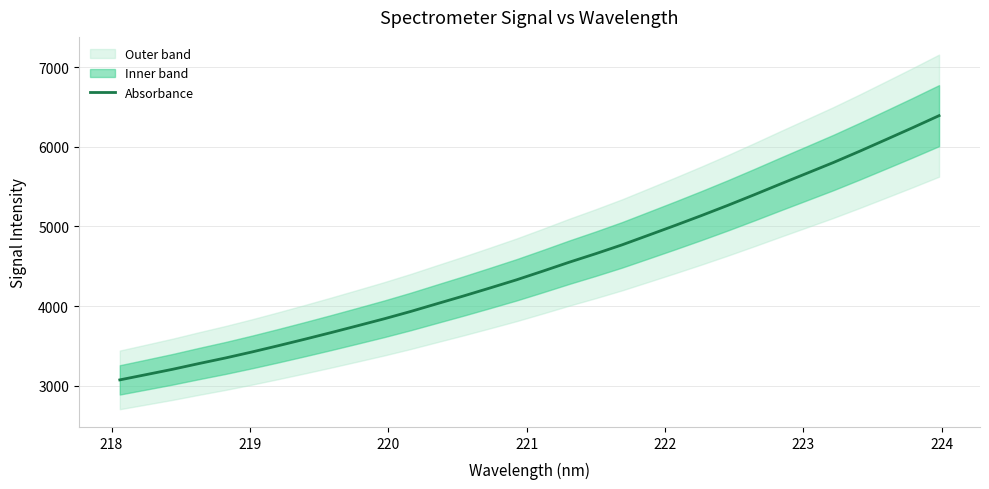

What is the maximum value for Absorbance?

6392.6